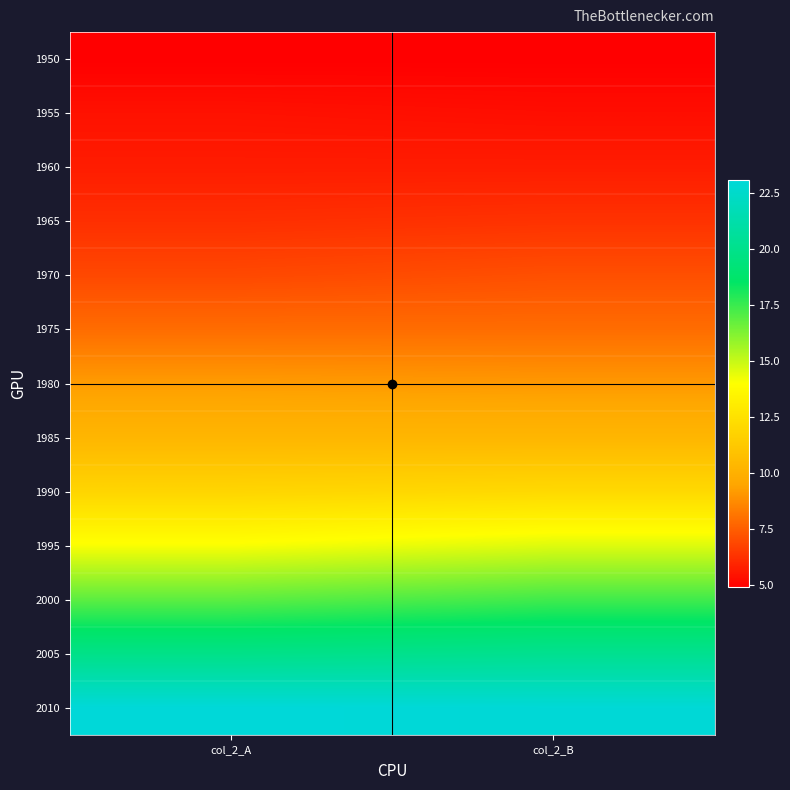

Reading right to left, transcribe all the data shown in this chart.

1950: col_2_B=4.9	col_2_A=4.9
1955: col_2_B=5.3	col_2_A=5.4
1960: col_2_B=5.7	col_2_A=5.7
1965: col_2_B=6.3	col_2_A=6.2
1970: col_2_B=7.1	col_2_A=6.9
1975: col_2_B=7.9	col_2_A=7.9
1980: col_2_B=9.1	col_2_A=9.2
1985: col_2_B=10.3	col_2_A=10.3
1990: col_2_B=12.1	col_2_A=11.9
1995: col_2_B=14.6	col_2_A=14.1
2000: col_2_B=17.4	col_2_A=16.9
2005: col_2_B=20.2	col_2_A=19.9
2010: col_2_B=23.0	col_2_A=23.1